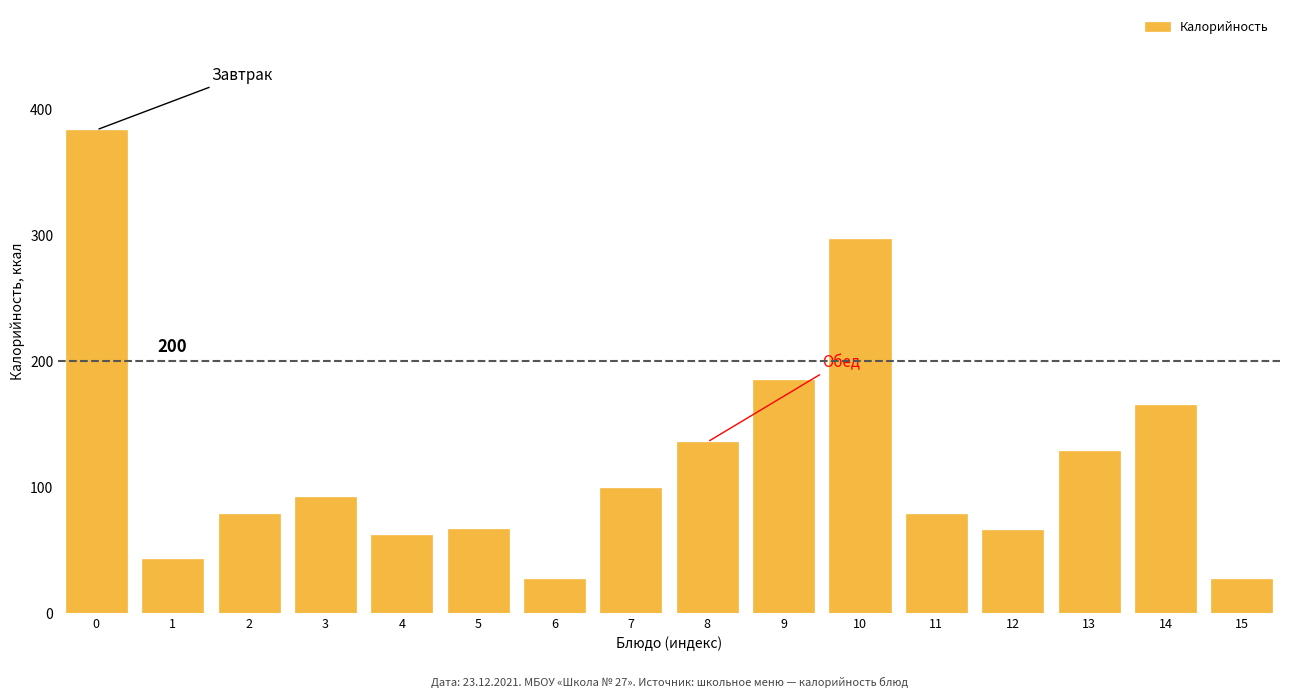

Which has a higher value, 11 or 7?

7